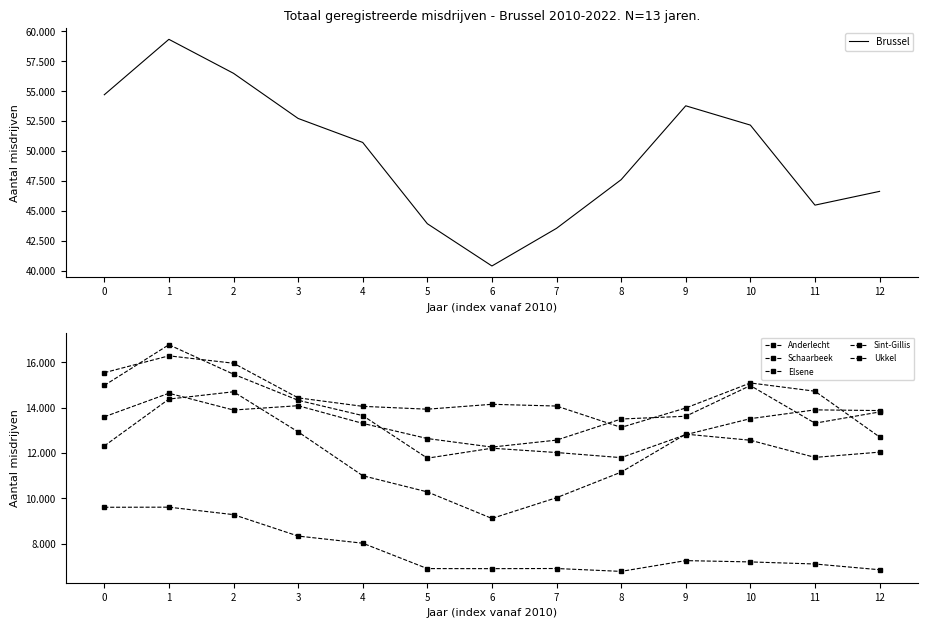

True or false: Ukkel and Elsene intersect in this chart.

False